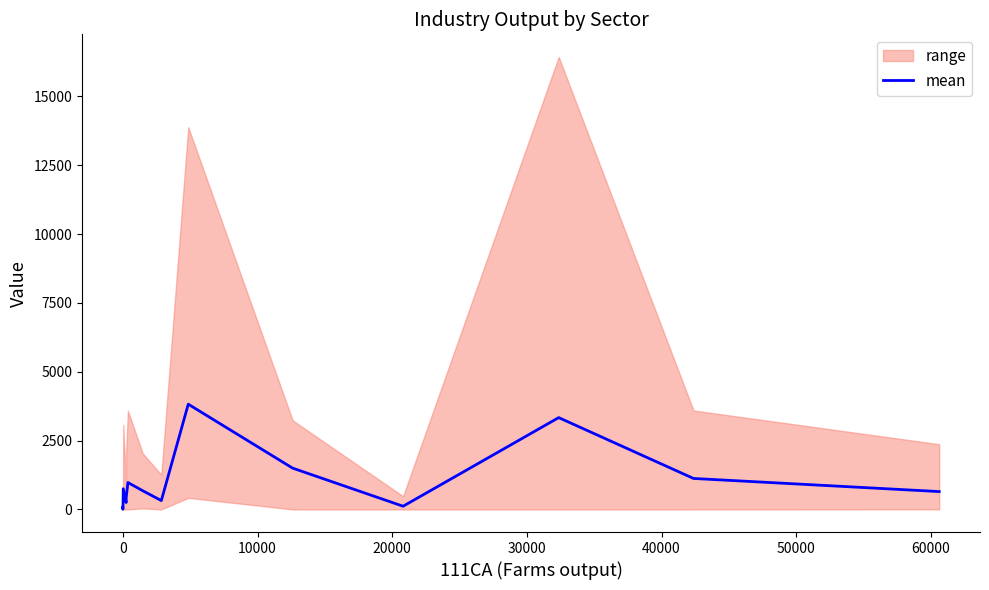

How many lines are shown in the chart?

1